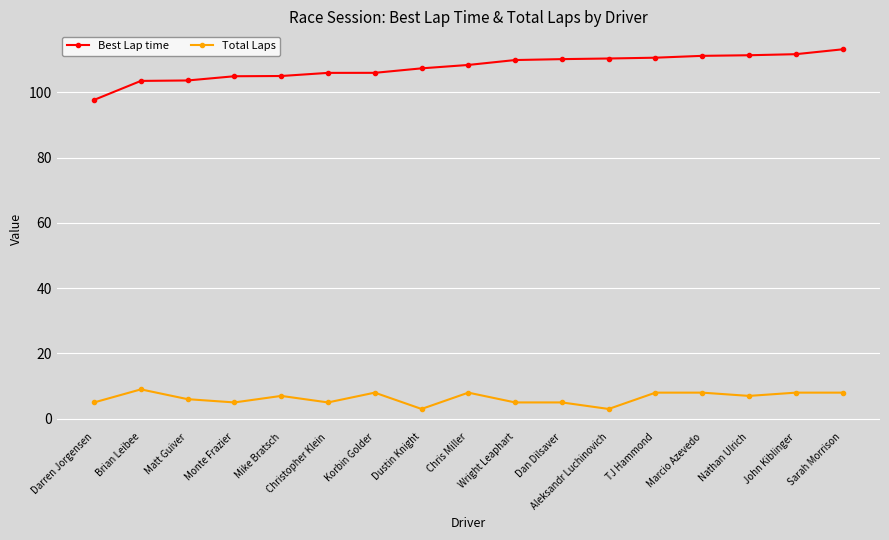

What is the greatest value displayed?

113.2